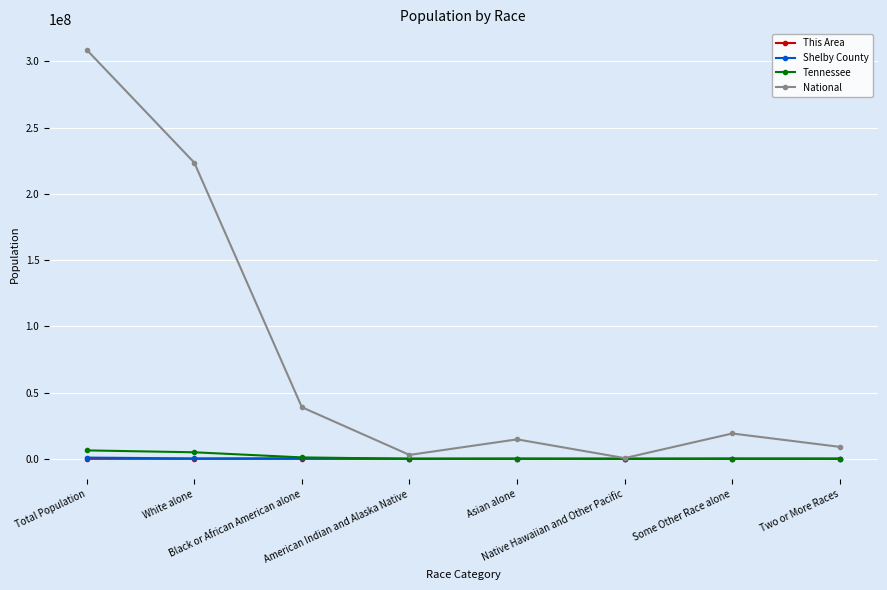

Which series has the largest range (max minus min)?

National